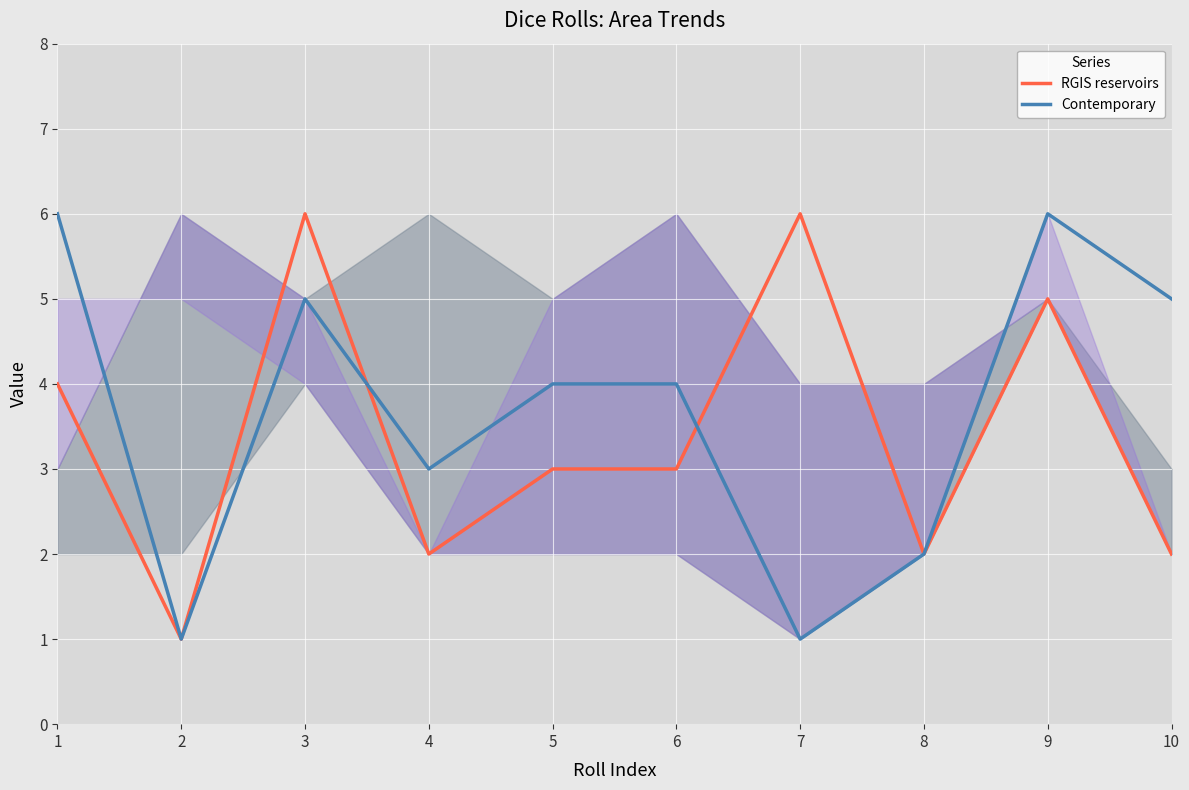

Which series has the largest range (max minus min)?

RGIS reservoirs